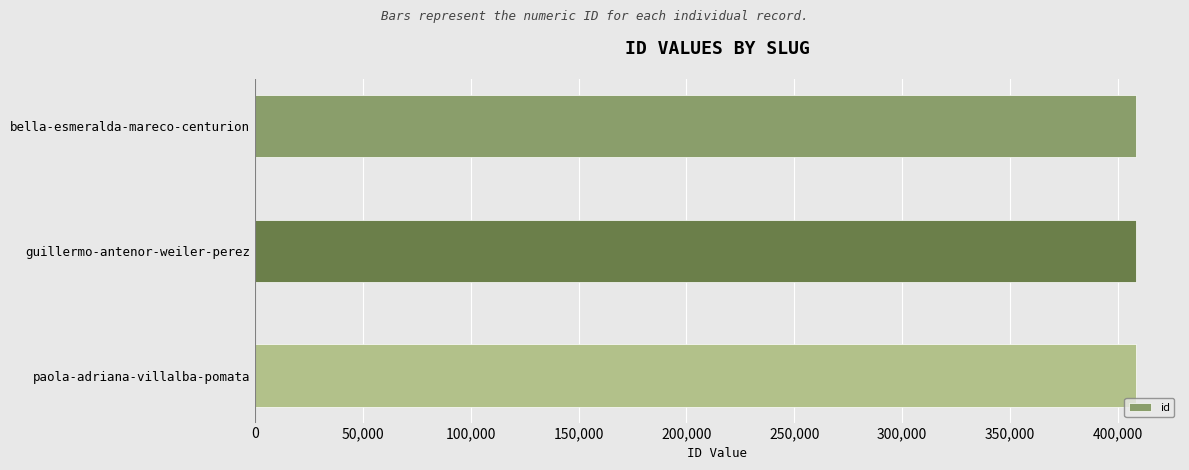

What is the maximum value shown in the chart?

408301